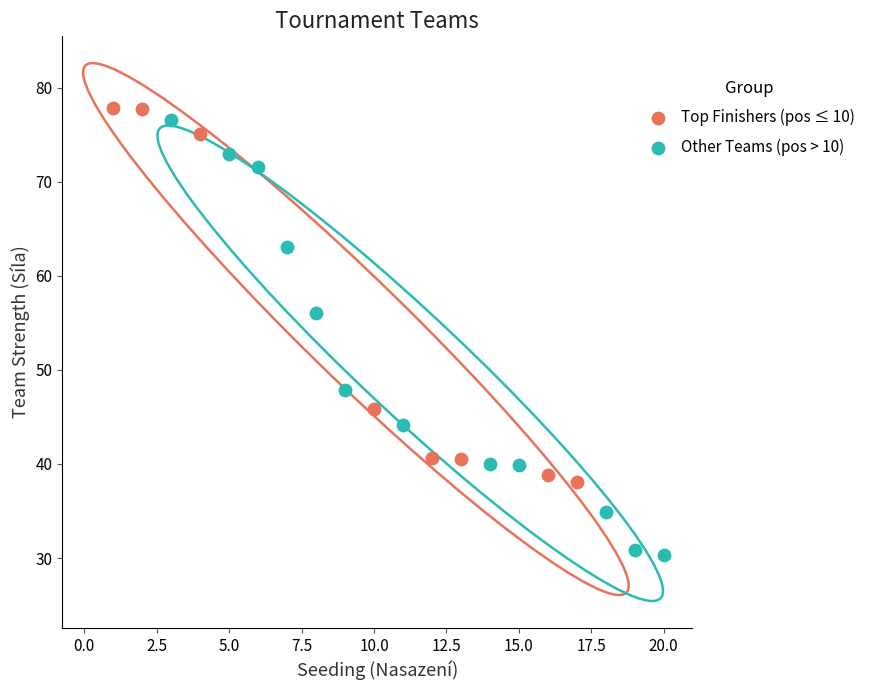

Which series reaches the minimum Y coordinate?

Other Teams (pos > 10)